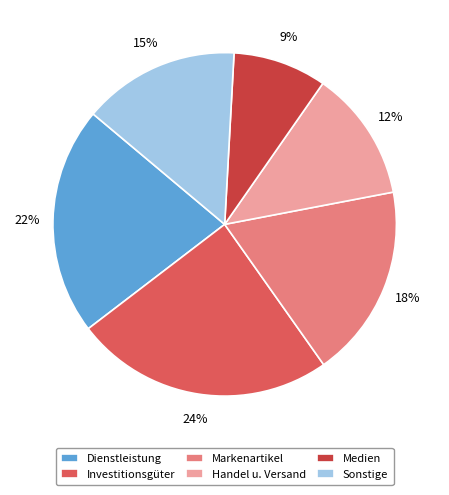

Is Medien the majority of the pie?

No